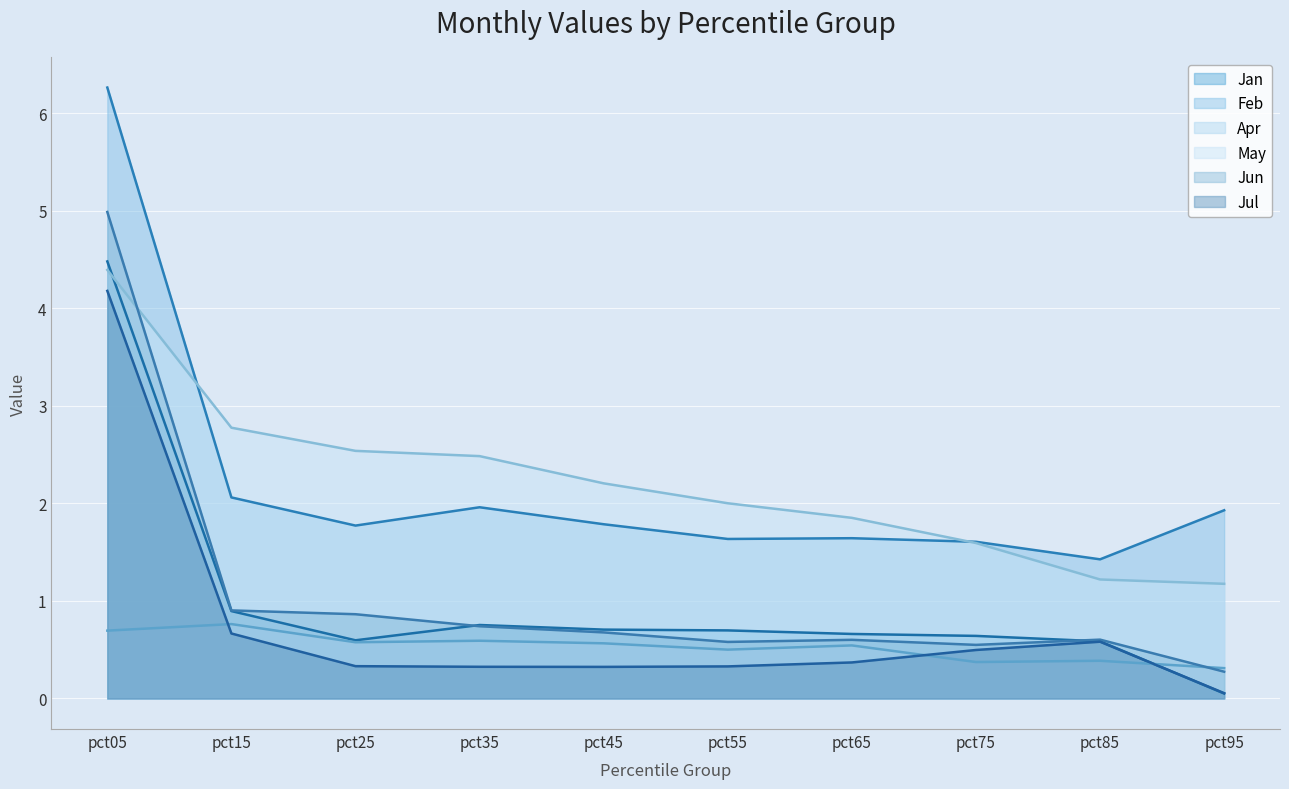

Where is Apr nearest to the value 0?

pct95